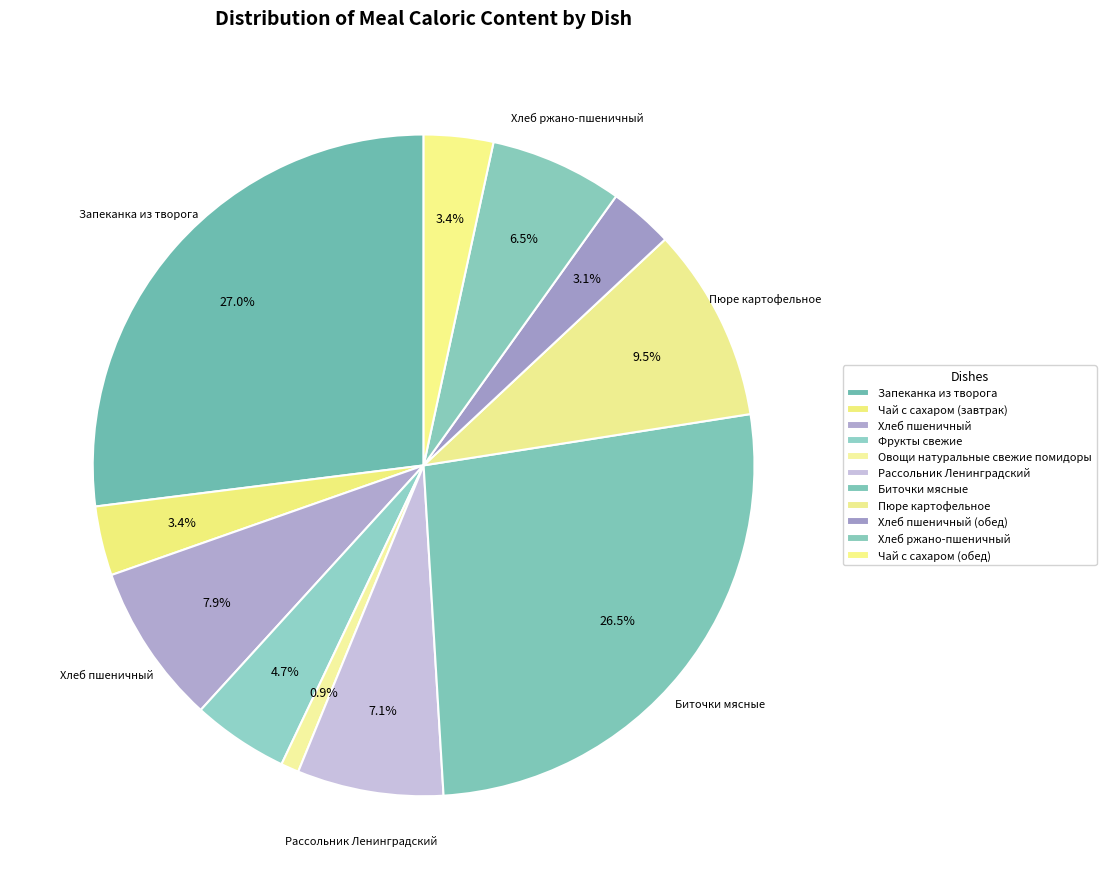

Rank the categories by value from lowest to highest.

Овощи натуральные свежие, Хлеб пшеничный (обед), Чай с сахаром (завтрак), Чай с сахаром (обед), Фрукты свежие, Хлеб ржано-пшеничный, Рассольник Ленинградский, Хлеб пшеничный (завтрак), Пюре картофельное, Биточки мясные, Запеканка из творога